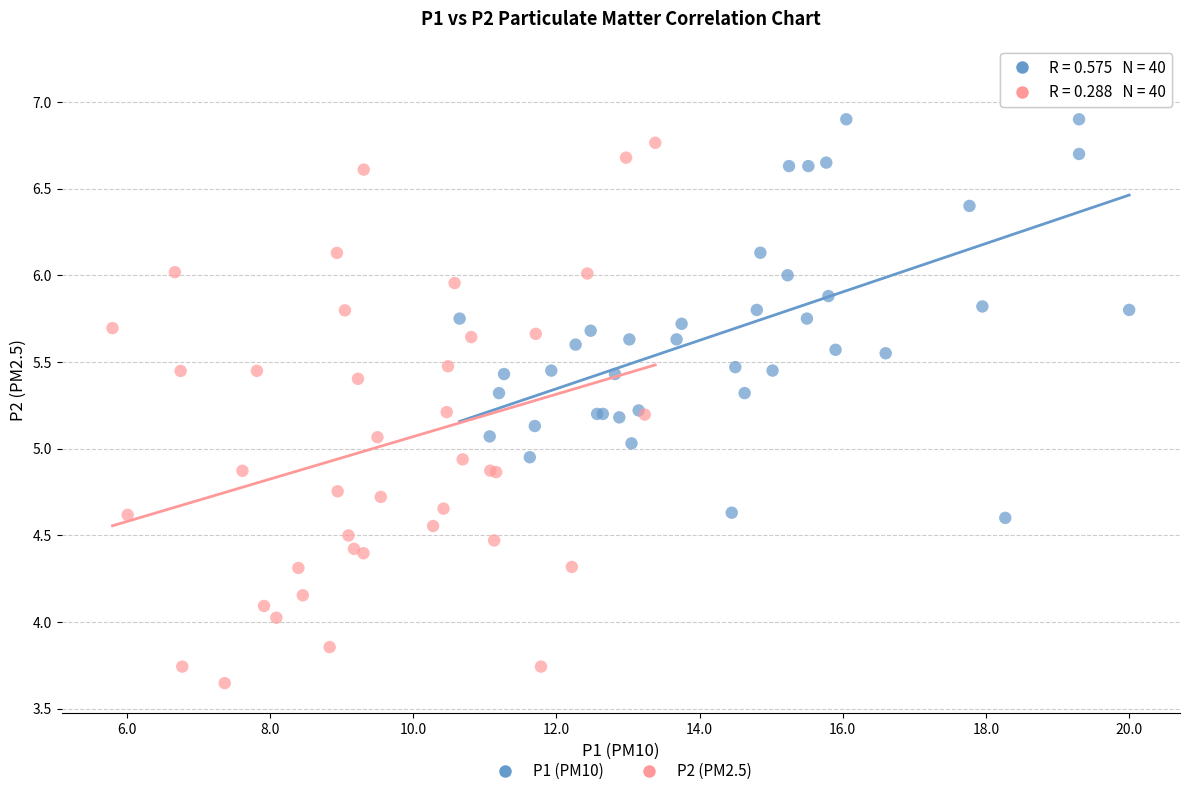

Which series has the largest Y range (max minus min)?

P2 (PM2.5)